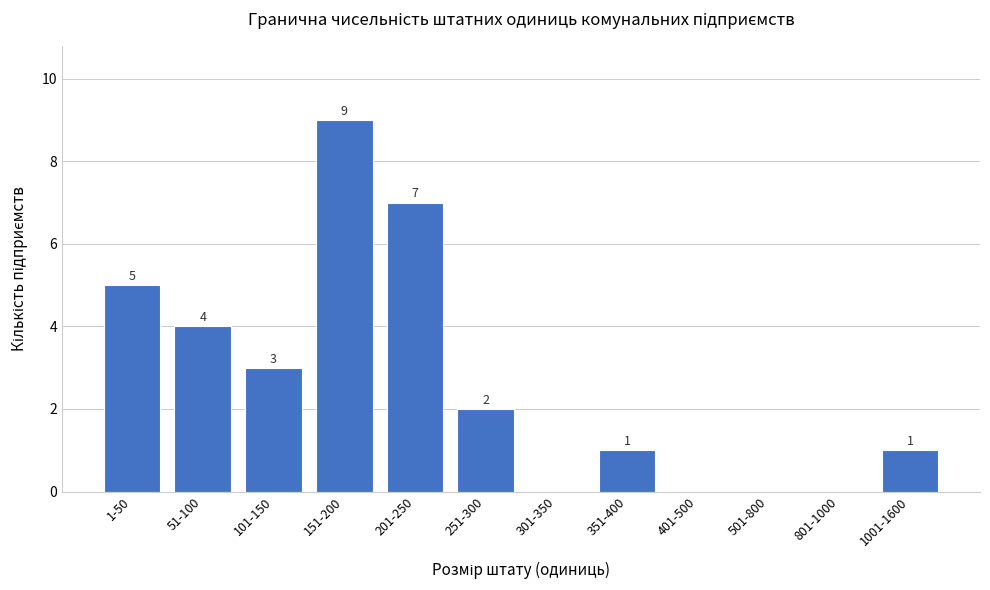

Reading left to right, list all the values displayed in this chart.

1-50=5	51-100=4	101-150=3	151-200=9	201-250=7	251-300=2	301-350=0	351-400=1	401-500=0	501-800=0	801-1000=0	1001-1600=1